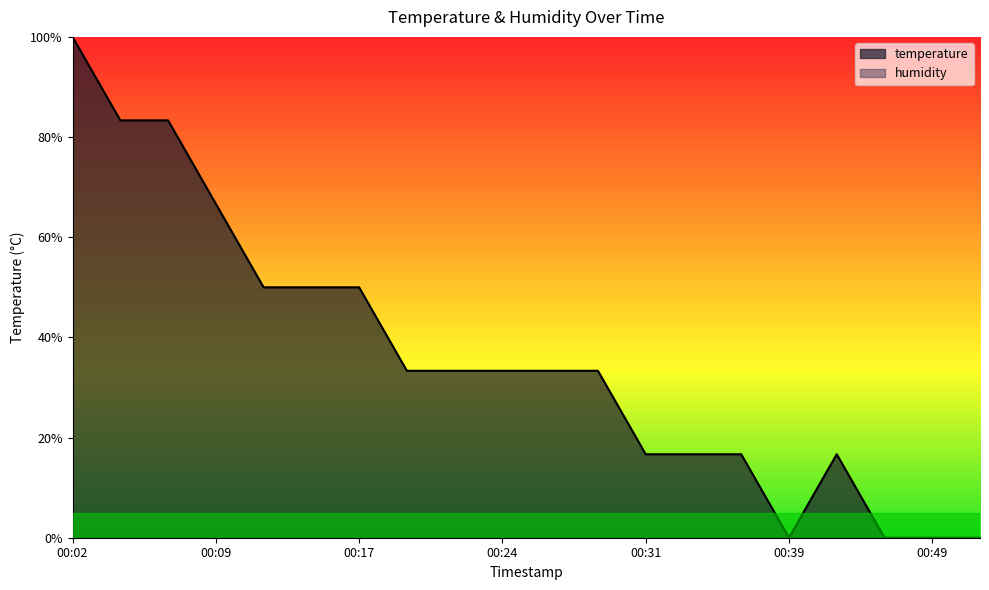

At which category does the data reach its first local valley?

00:39